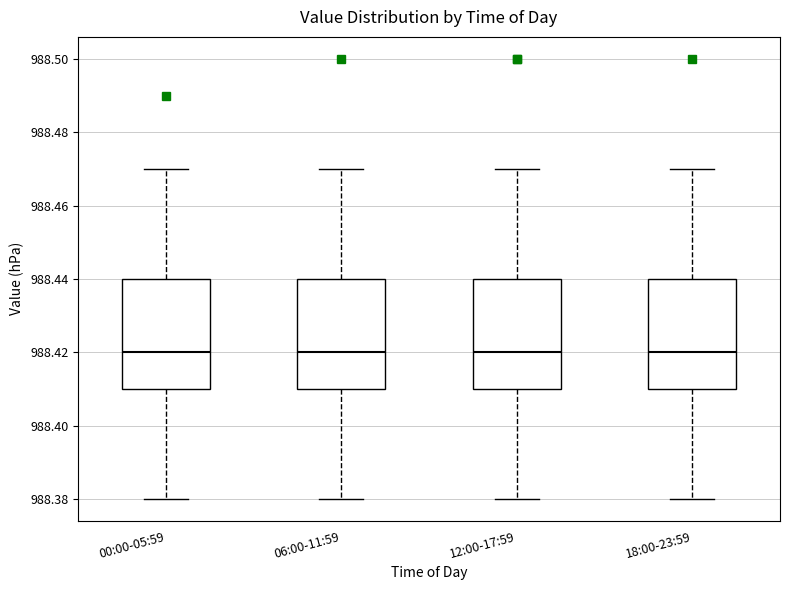

Reading left to right, read every box against the y-axis: the position of its median line, the range the box covers, and the ends of its whiskers. The values are not printed on the chart, so give them approximately, as read against the axis.

00:00-05:59: median 988.42, box 988.41 to 988.44, whiskers 988.38 to 988.47
06:00-11:59: median 988.42, box 988.41 to 988.44, whiskers 988.38 to 988.47
12:00-17:59: median 988.42, box 988.41 to 988.44, whiskers 988.38 to 988.47
18:00-23:59: median 988.42, box 988.41 to 988.44, whiskers 988.38 to 988.47